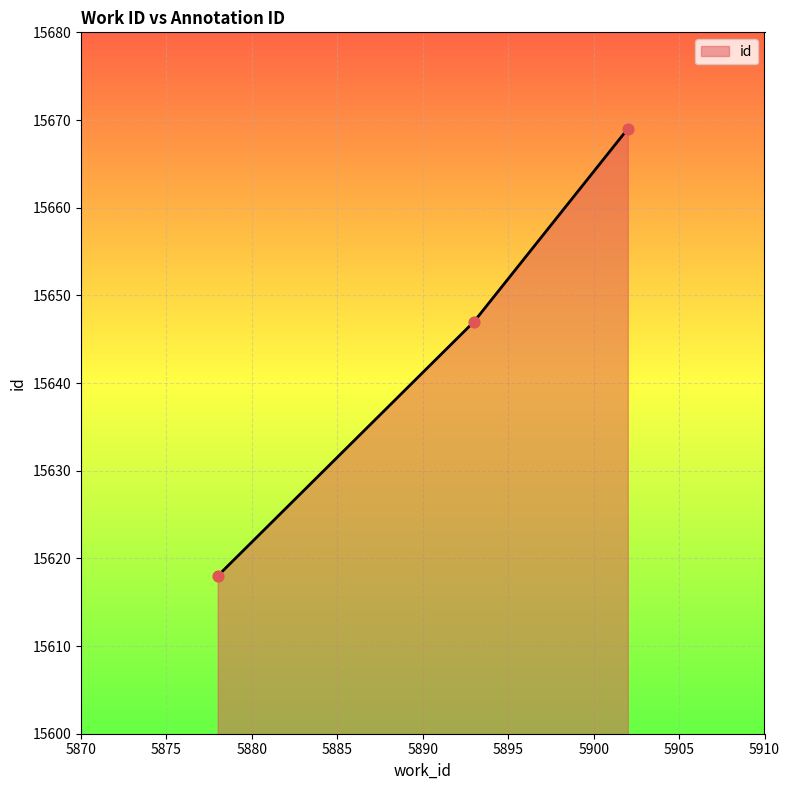

What is the difference between the maximum and minimum values?

51